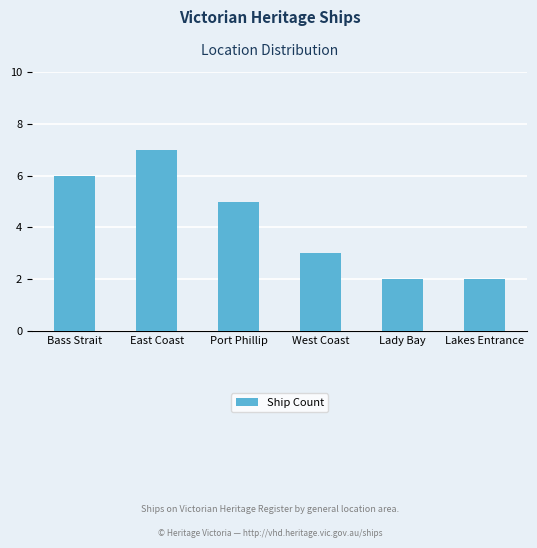

What is the value of the 2nd bar from the left?

7